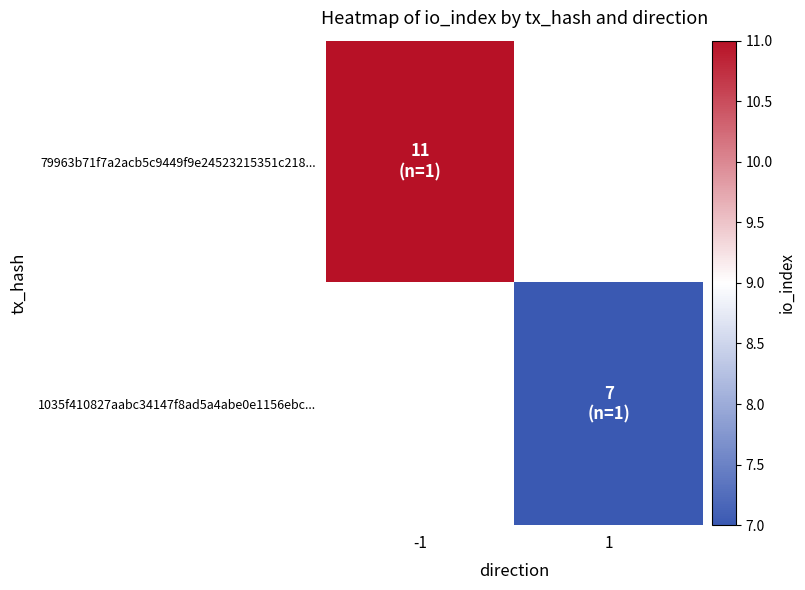

List the series in order of their peak value, highest first.

79963b71f7a2acb5c9449f9e24523215351c218..., 1035f410827aabc34147f8ad5a4abe0e1156ebc...